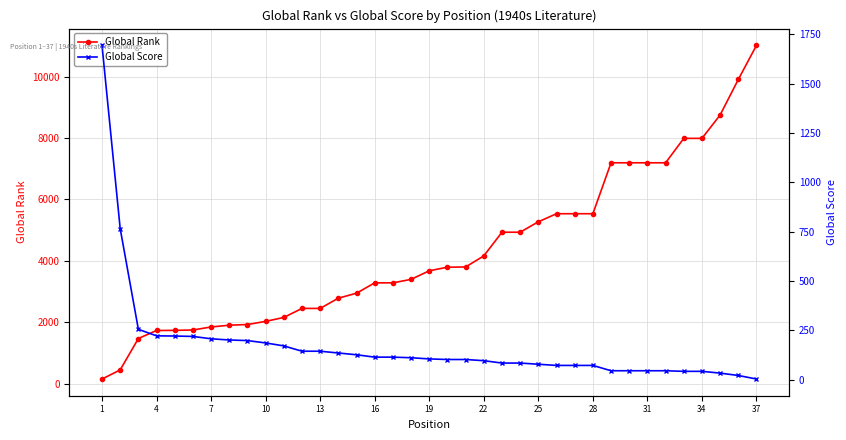

What is the sum of all Global Rank values?

159345